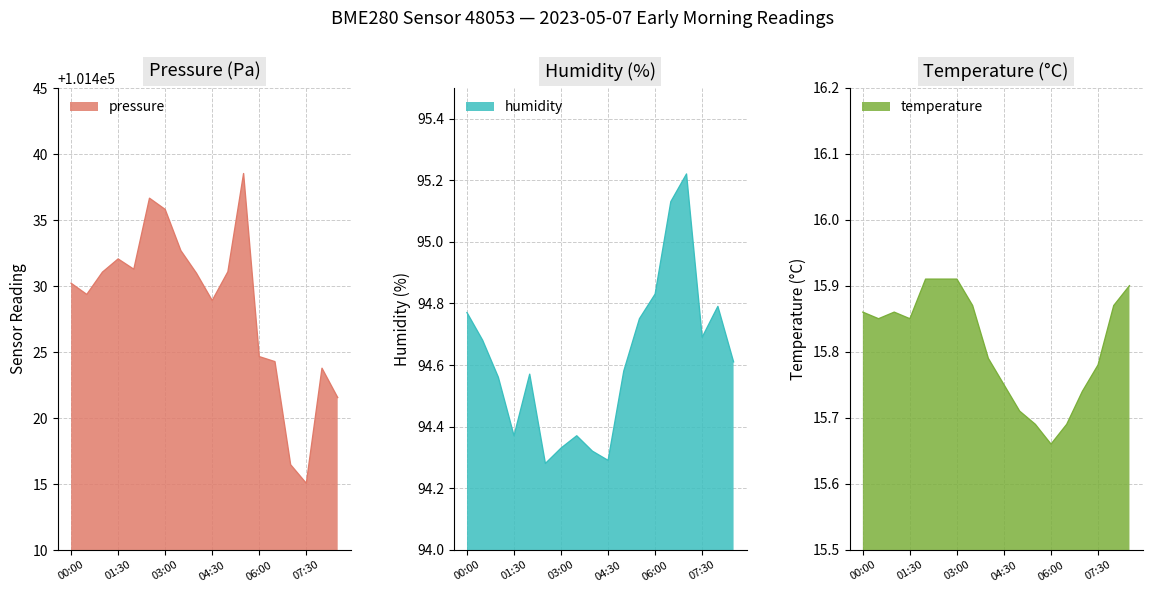

What position from the right is 01:30?

15